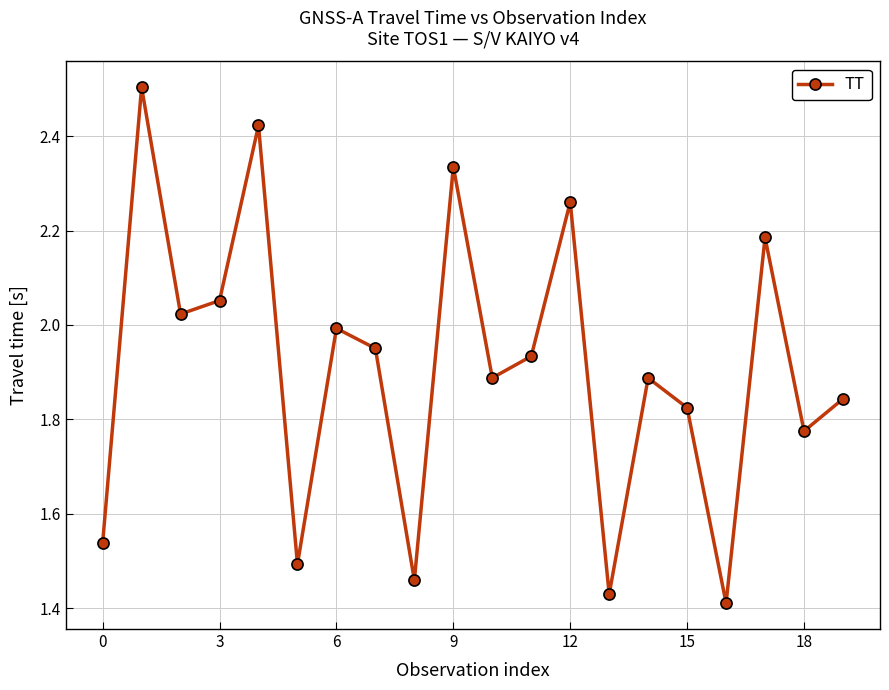

How many points are higher than both their immediate neighbors (excluding endpoints)?

7